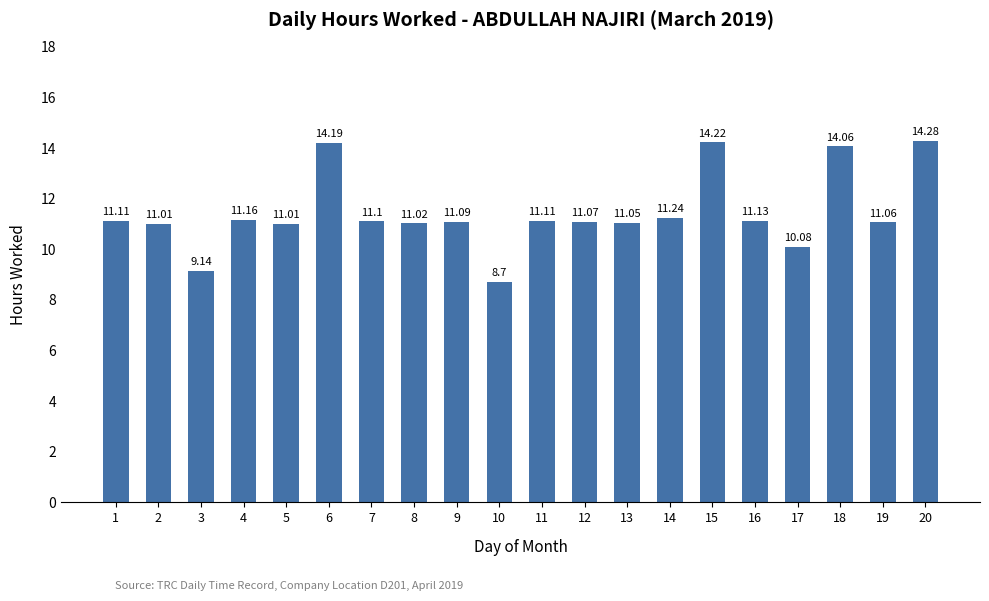

What is the ratio of the value at 20 to the value at 2?

1.3